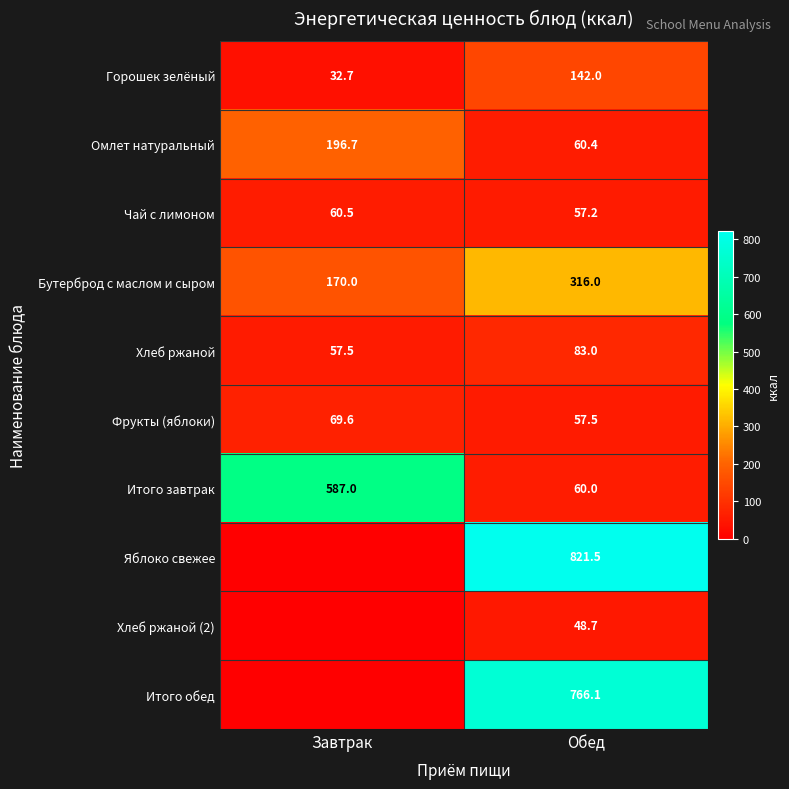

At Обед, list the series in order from smallest to largest.

Хлеб ржаной (2), Чай с лимоном, Фрукты (яблоки), Итого завтрак, Омлет натуральный, Хлеб ржаной, Горошек зелёный, Бутерброд с маслом и сыром, Итого обед, Яблоко свежее